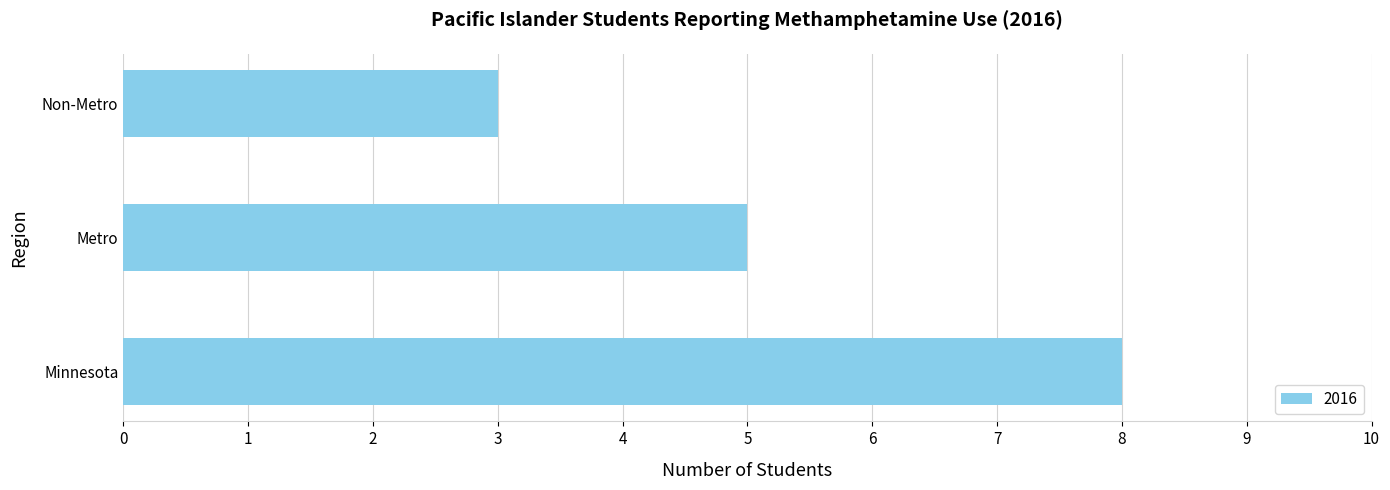

Does the chart contain any negative values?

No